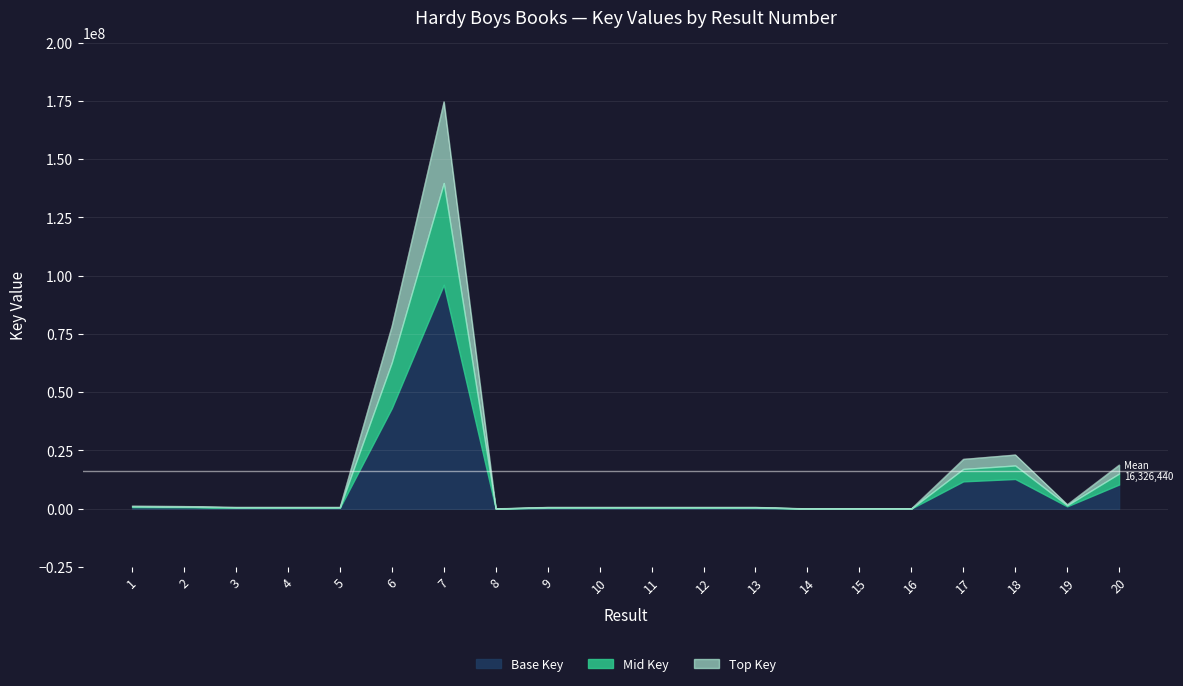

Reading left to right, transcribe all the data shown in this chart.

1=1209256.0	2=1073329.0	3=702374.0	4=698806.0	5=702371.0	6=78463953.0	7=174735595.0	8=75784.0	9=698795.0	10=698798.0	11=698804.0	12=698802.0	13=698800.0	14=75778.0	15=75776.0	16=75774.0	17=21310979.0	18=23170767.0	19=1823502.0	20=18840771.0